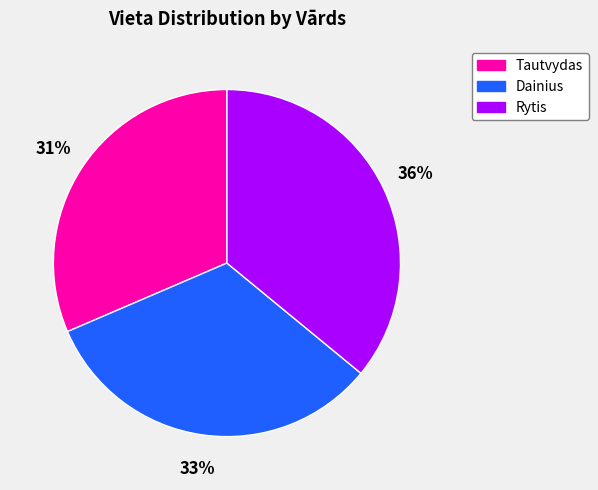

Is Dainius the majority of the pie?

No